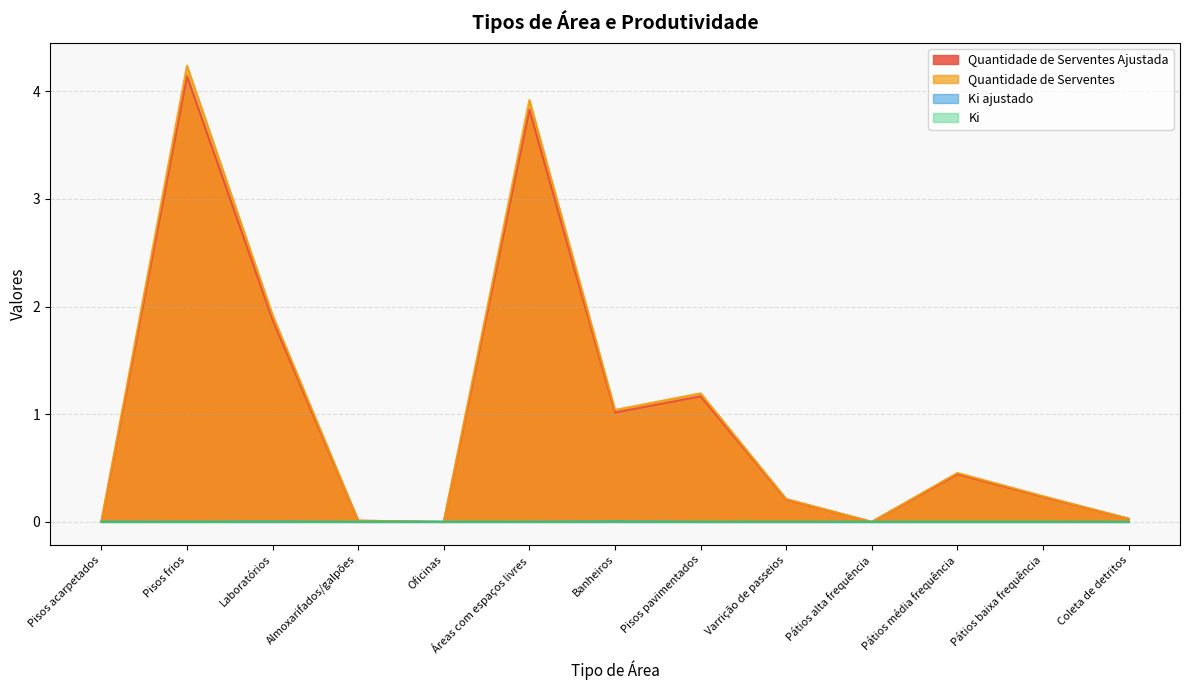

Where is Ki nearest to the value 0?

Coleta de detritos